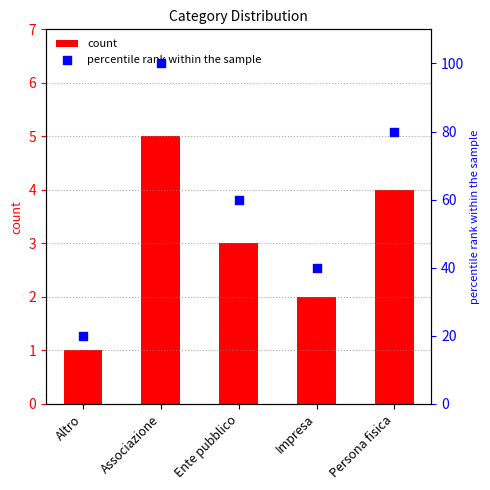

At how many categories does at least one series exceed 23?

4